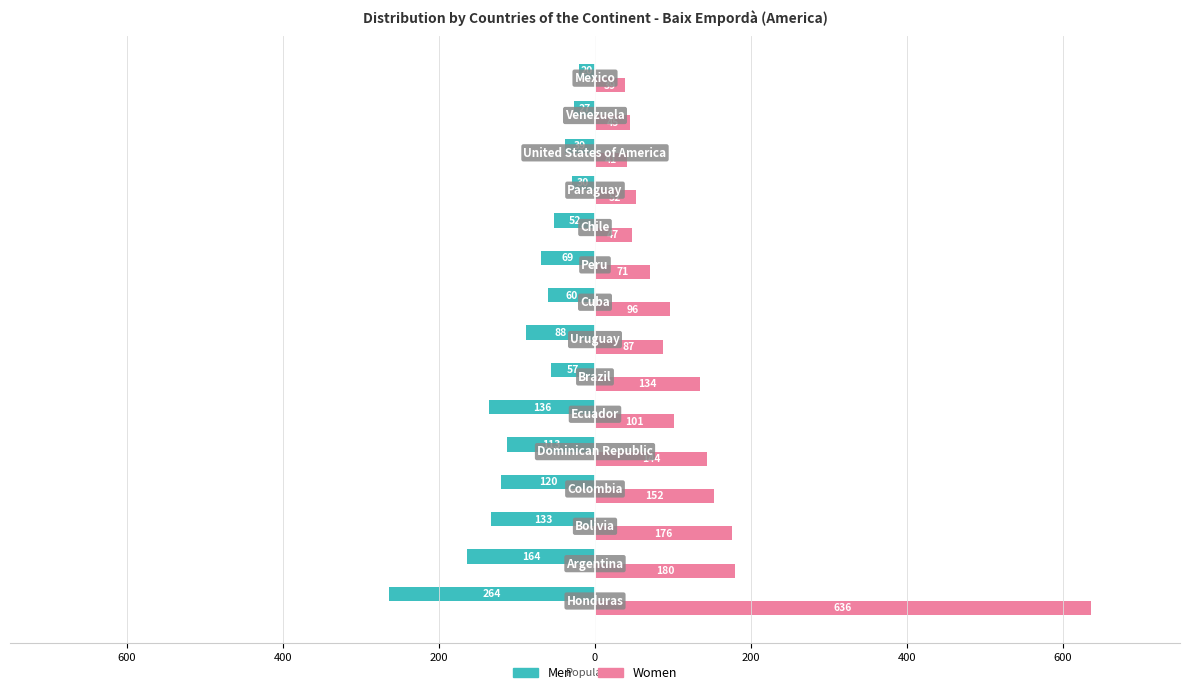

What are all the series names shown in the legend?

Men, Women